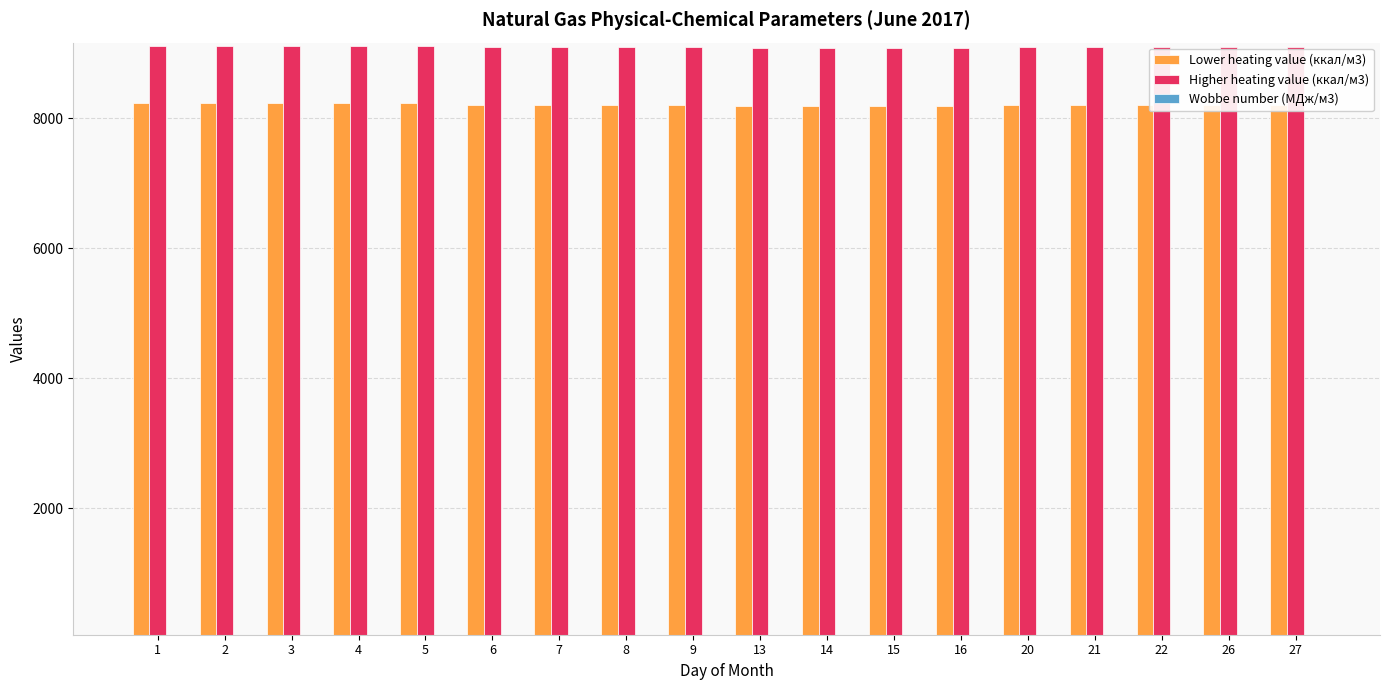

The value of Higher heating value (ккал/м3) at 16 is 14355.0. True or false?

False